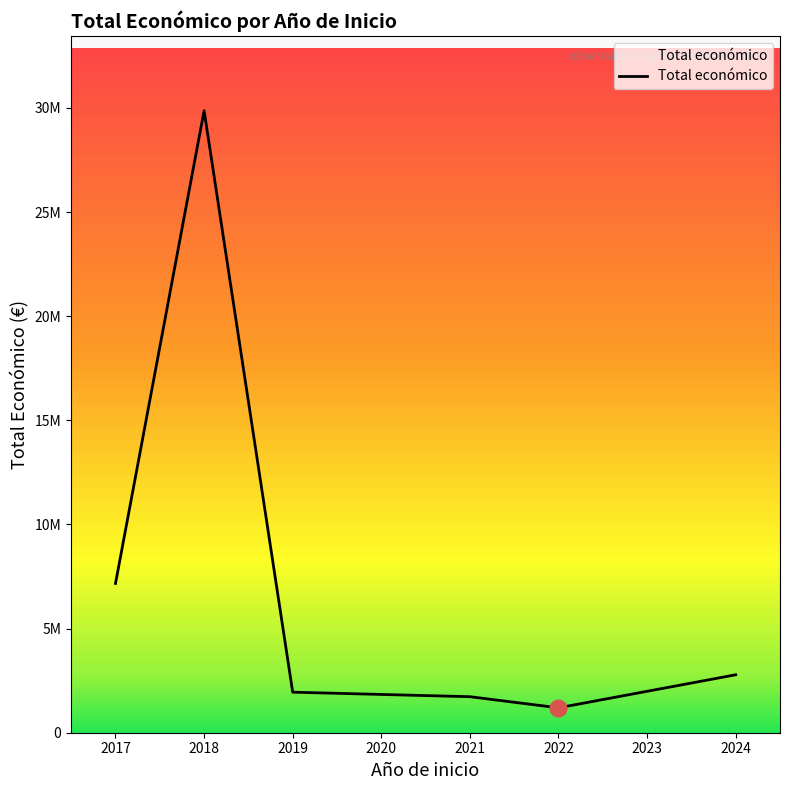

Does the chart display data point markers on the line(s)?

No